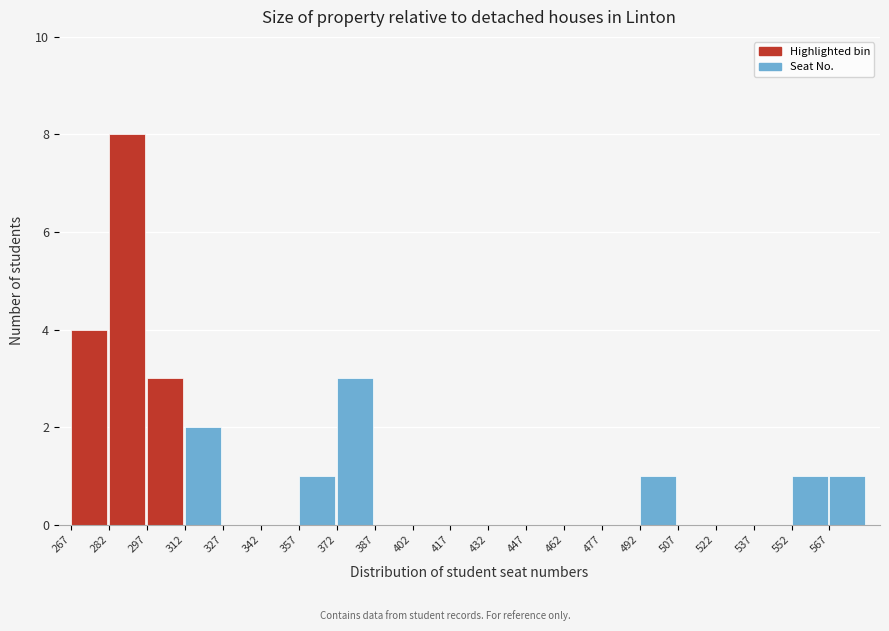

What is the height of the bar covering 312 to 327 on the x-axis? Neither the bar edges nor the heights are printed on the chart, so give them approximately, as read against the axes.

2